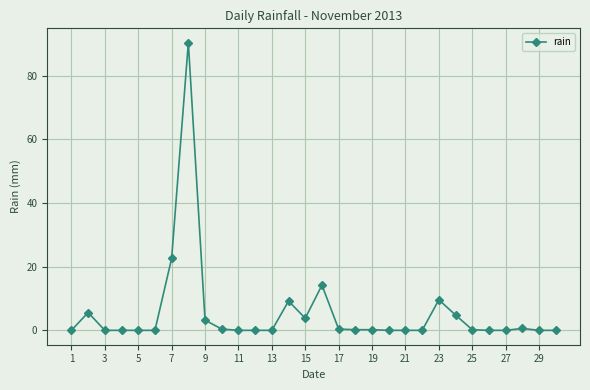

What is the difference between the second highest and second lowest values?

22.6